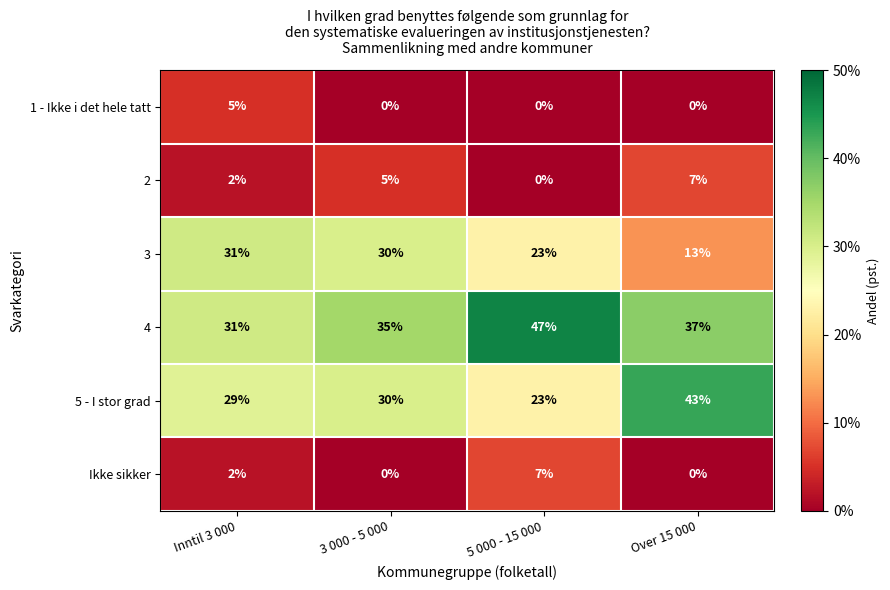

How many categories are shown in the chart?

4